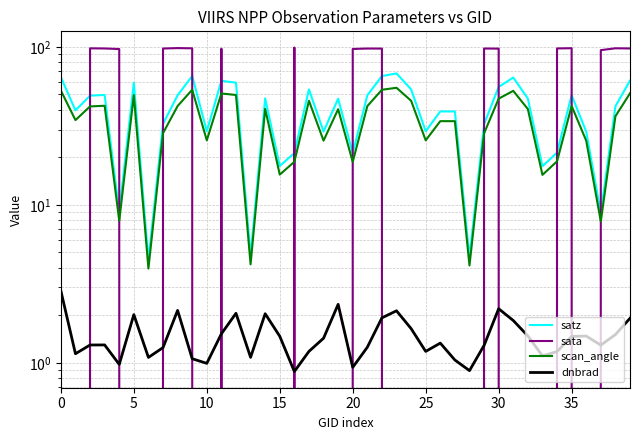

Is this an area chart (filled region under the line)?

No